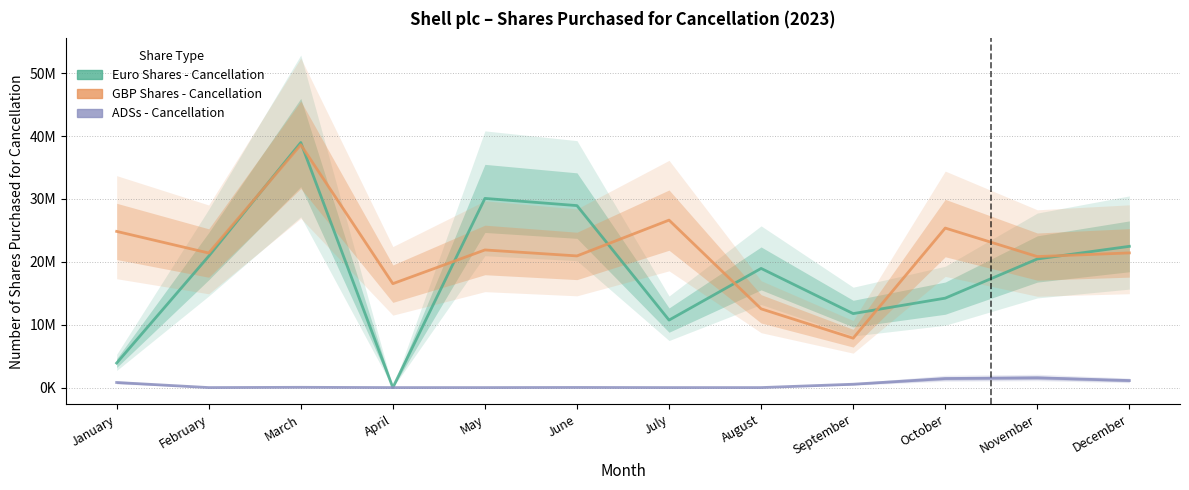

What is the difference between the maximum and minimum values in the GBP Shares - Cancellation series?

30756811